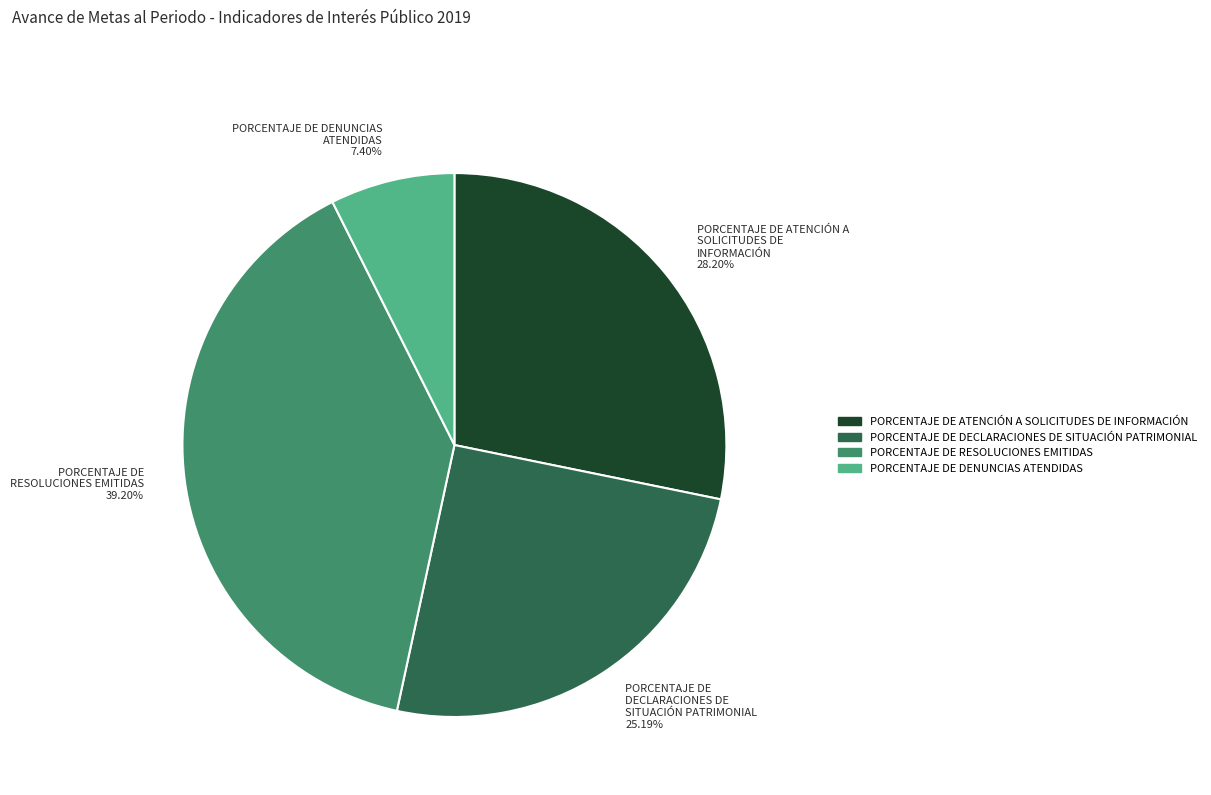

Which slice is the smallest?

PORCENTAJE DE DENUNCIAS ATENDIDAS 7.40%